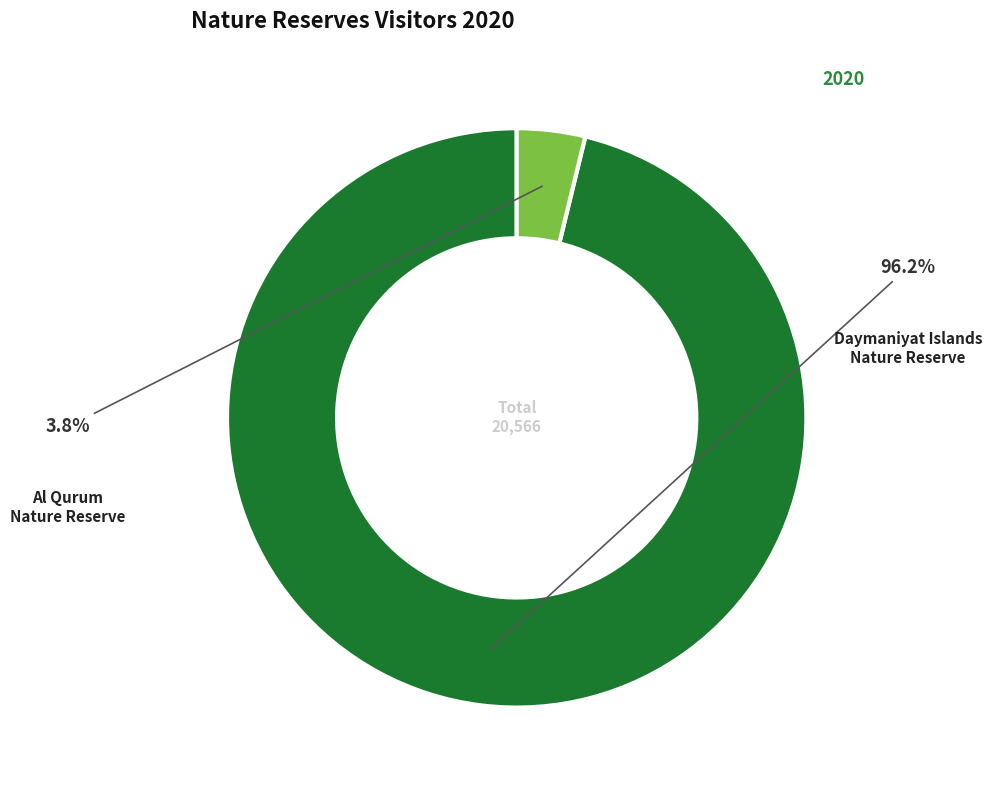

Is there a majority slice in this chart?

Yes